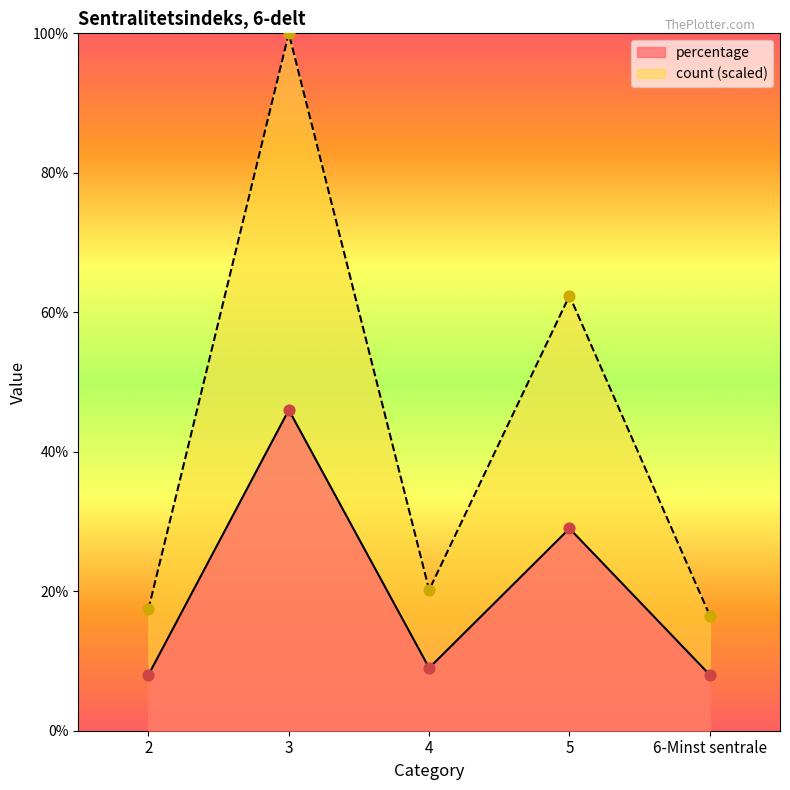

What is the total value across all series at 5?

91.4